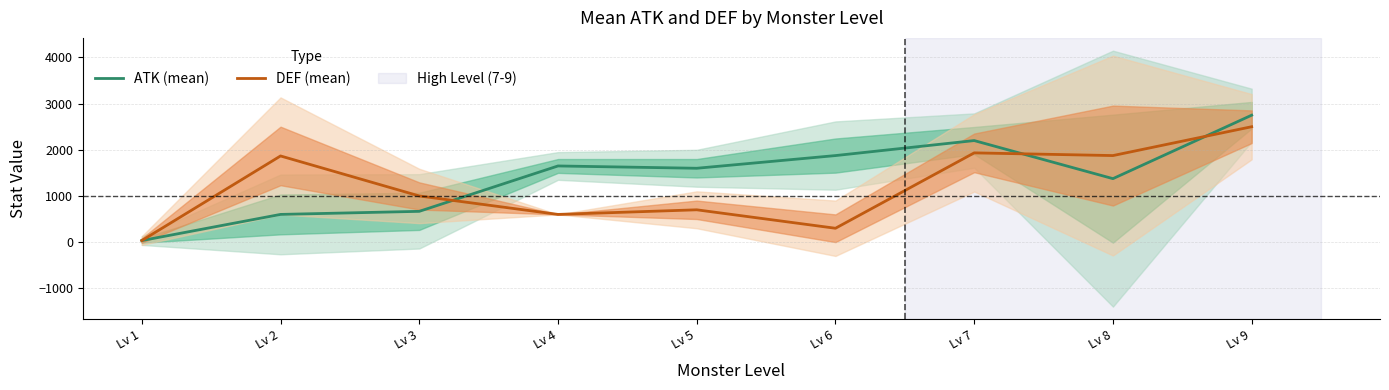

The value of DEF (mean) at Lv 8 is 1875.0. True or false?

True